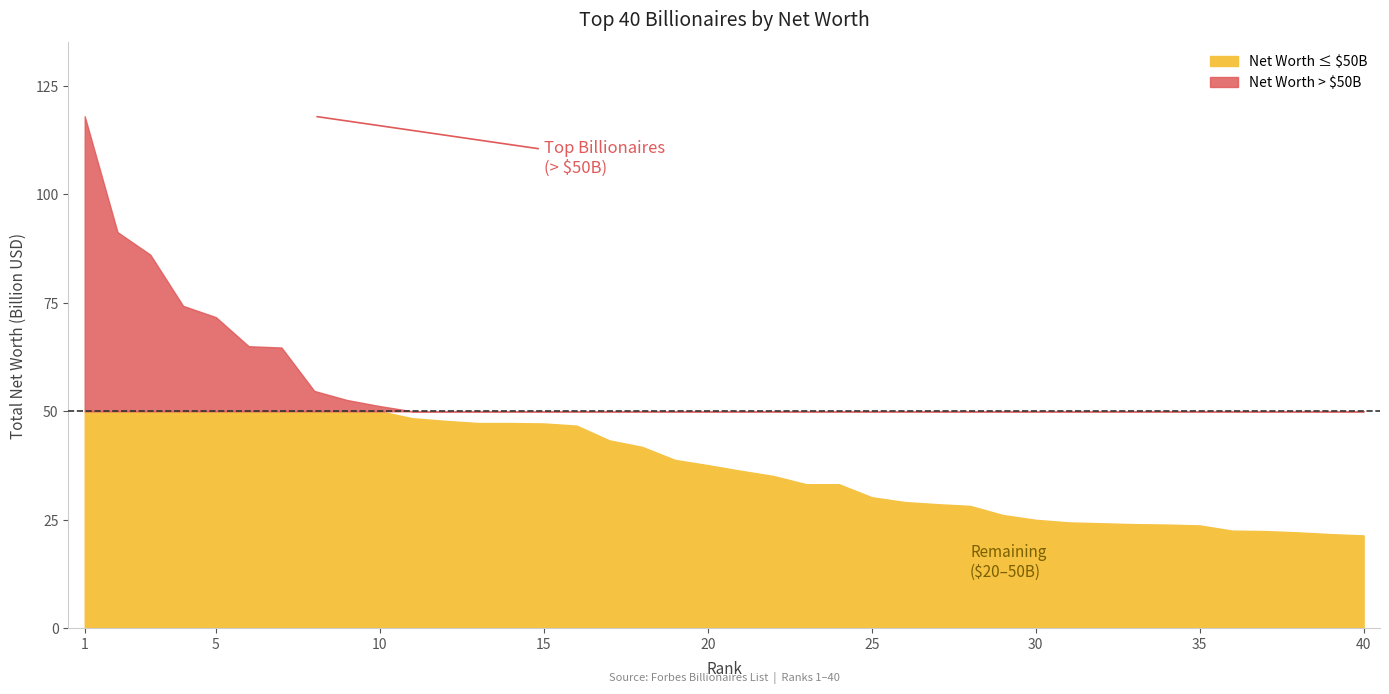

List the labels in order of value, largest first.

1, 2, 3, 4, 5, 6, 7, 8, 9, 10, 11, 12, 13, 14, 15, 16, 17, 18, 19, 20, 21, 22, 23, 24, 25, 26, 27, 28, 29, 30, 31, 32, 33, 34, 35, 36, 37, 38, 39, 40